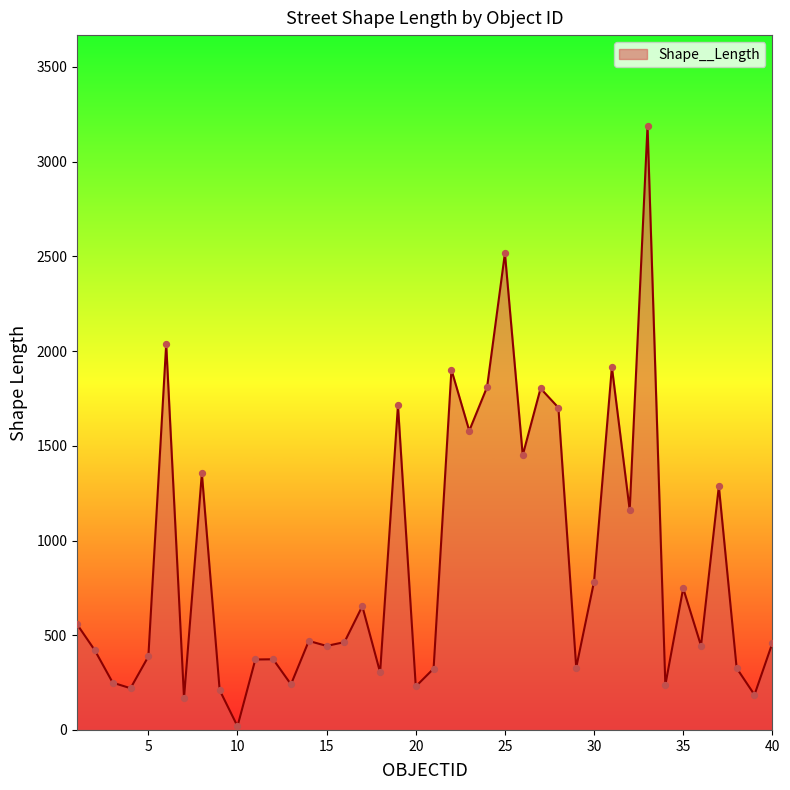

What is the greatest value displayed?

3189.7